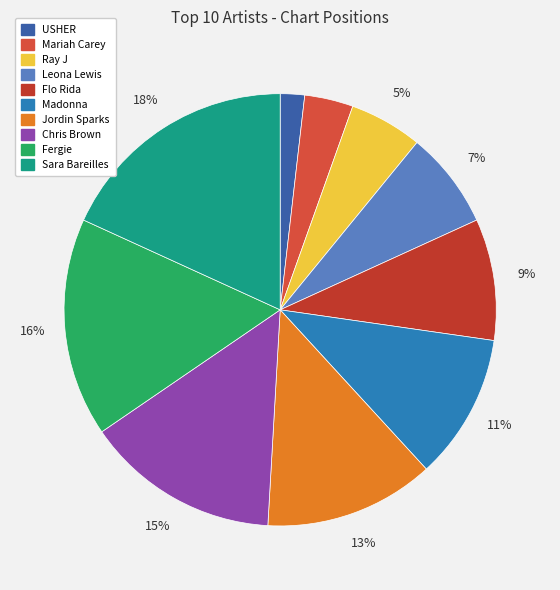

What is the smallest slice in the pie chart?

USHER